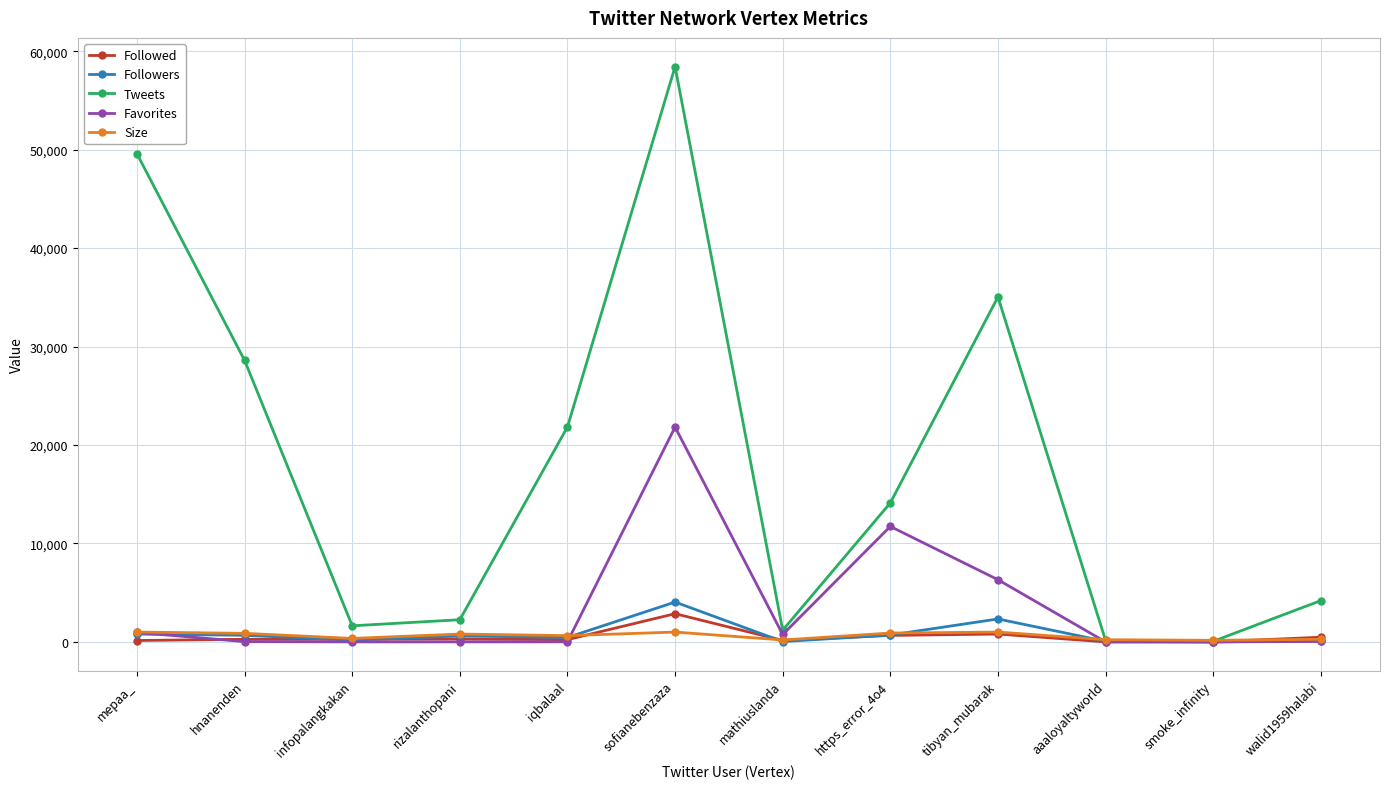

How many lines are shown in the chart?

5